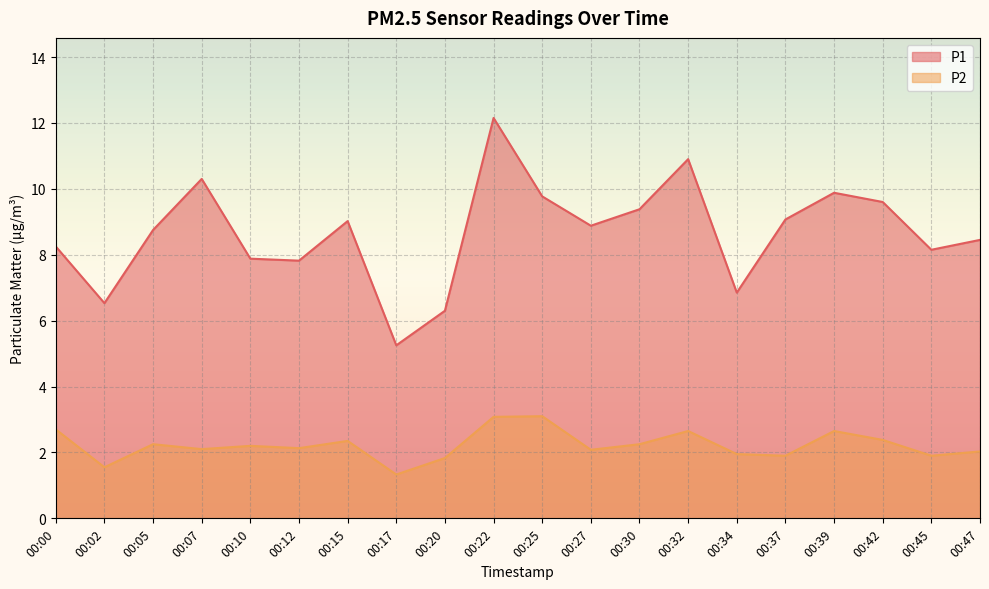

Is it true that P1 equals 1.6 at 00:10?

False